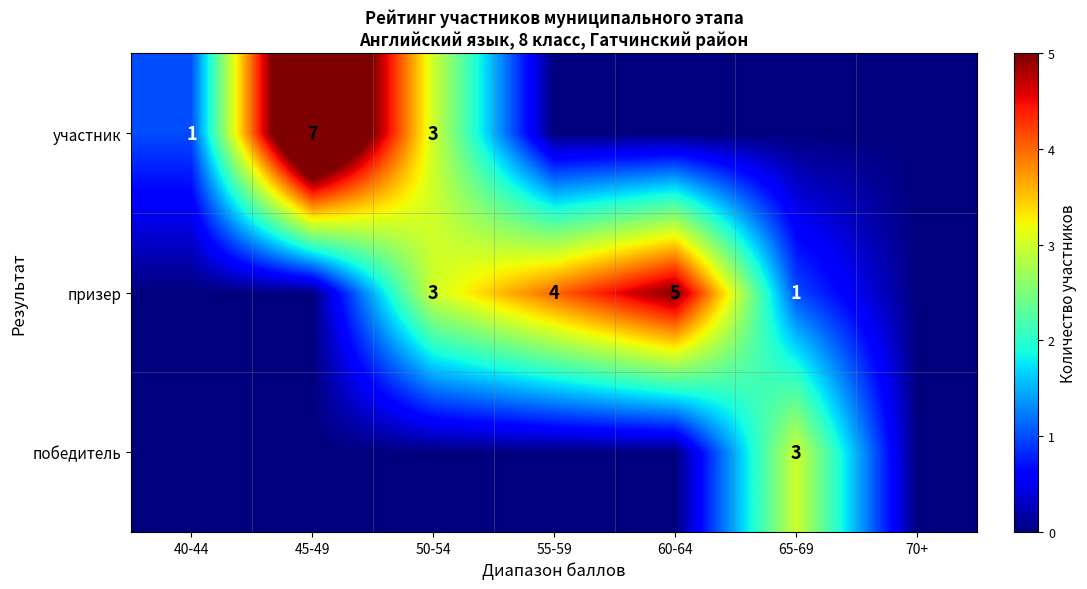

Is it true that участник equals 3 at 50-54?

True